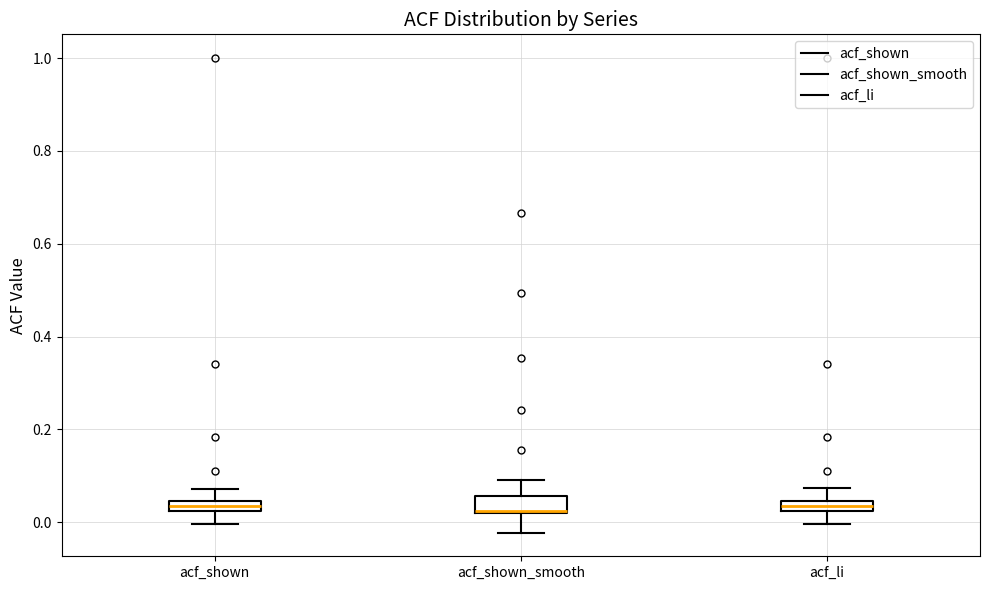

Where does the lower whisker of the box for acf_shown end on the y-axis? The values are not printed on the chart, so give them approximately, as read against the axis.

0.00